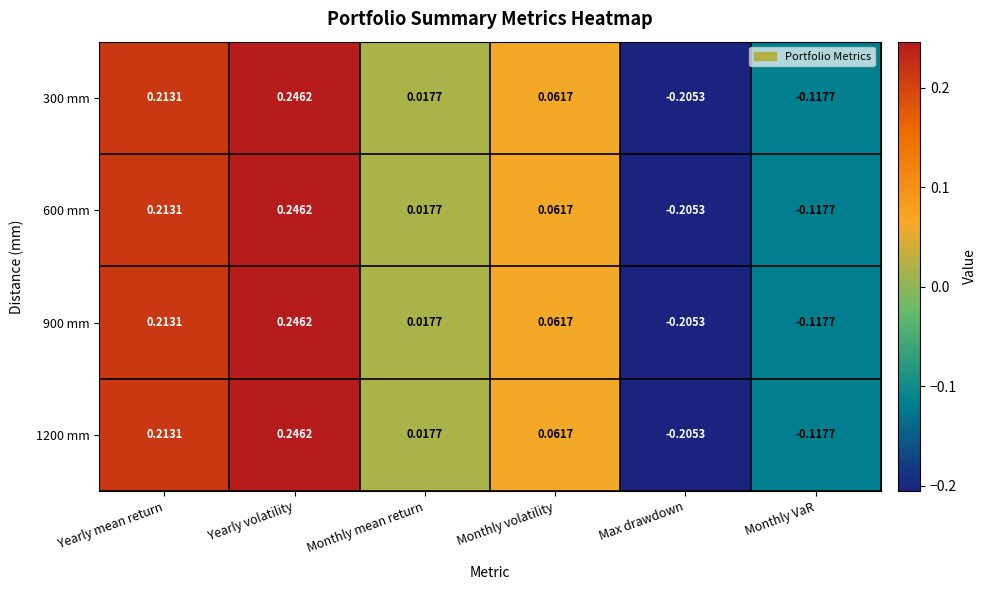

At which category does the chart reach its minimum across all series?

Max drawdown